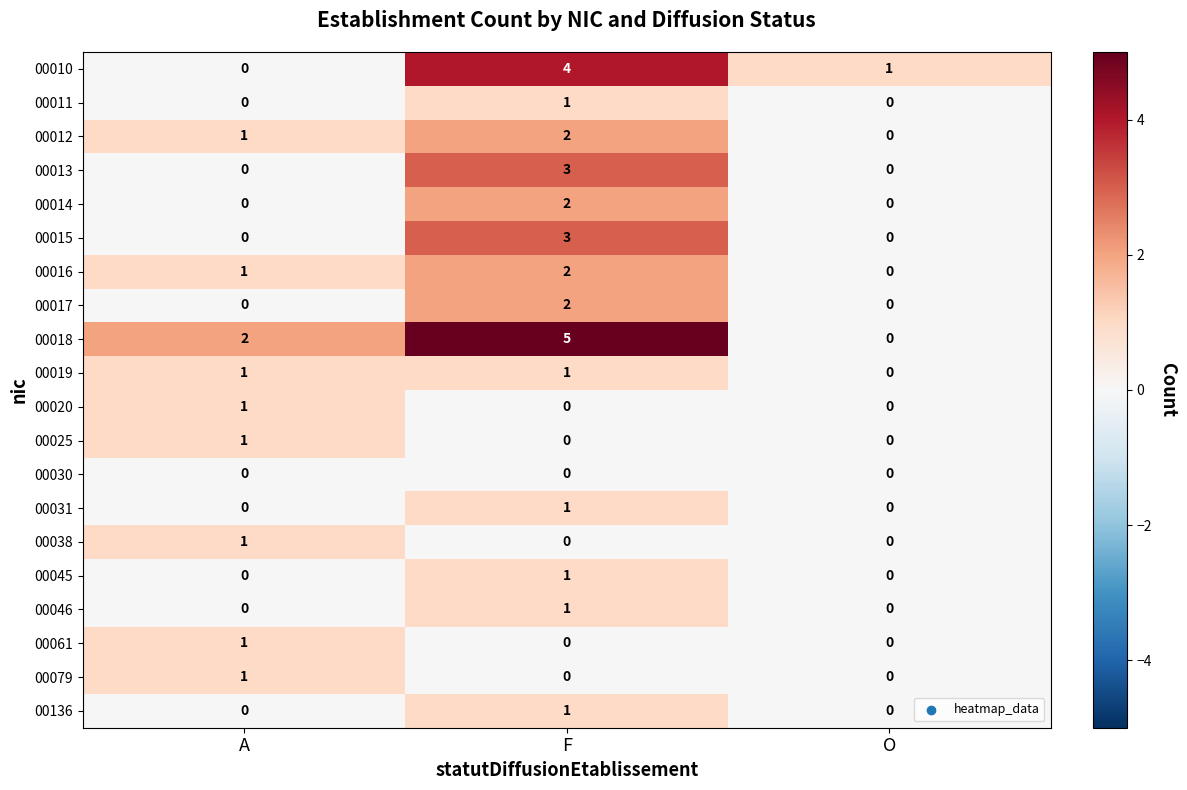

Count the 00020 values in the range 0 to 1.

3